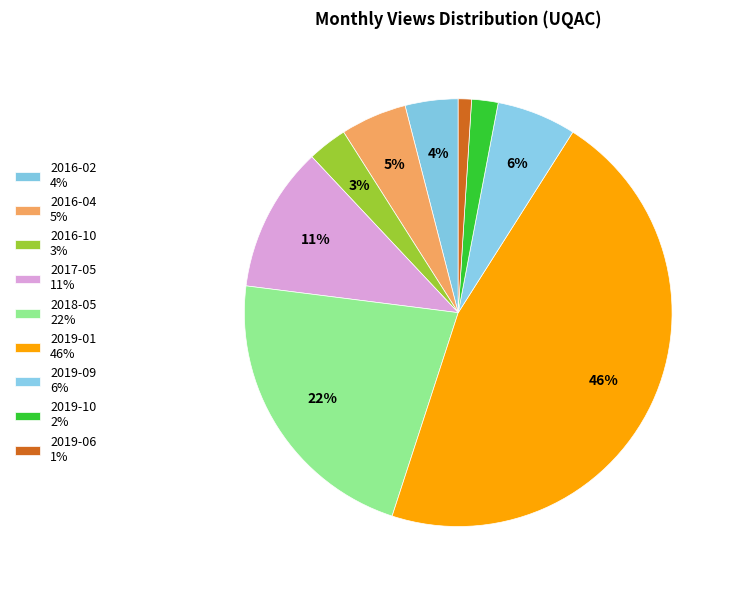

Is it true that 2018-05 is 34% of the pie?

False